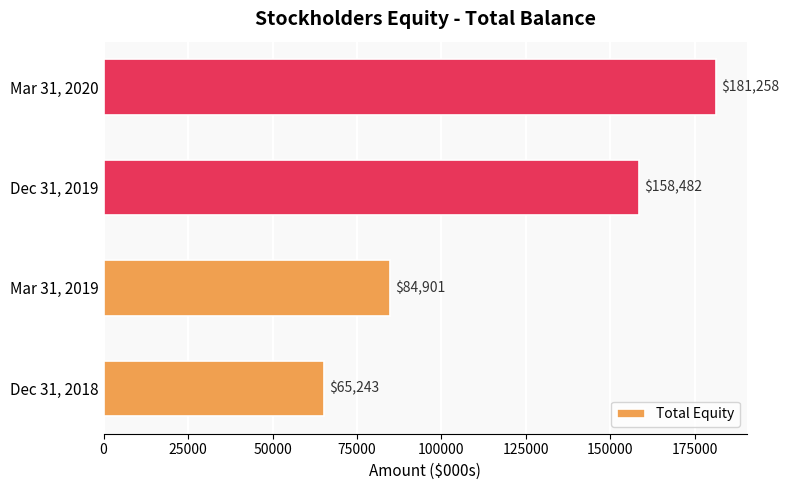

Reading top to bottom, what are all the values shown in this chart?

Mar 31, 2020=181258	Dec 31, 2019=158482	Mar 31, 2019=84901	Dec 31, 2018=65243